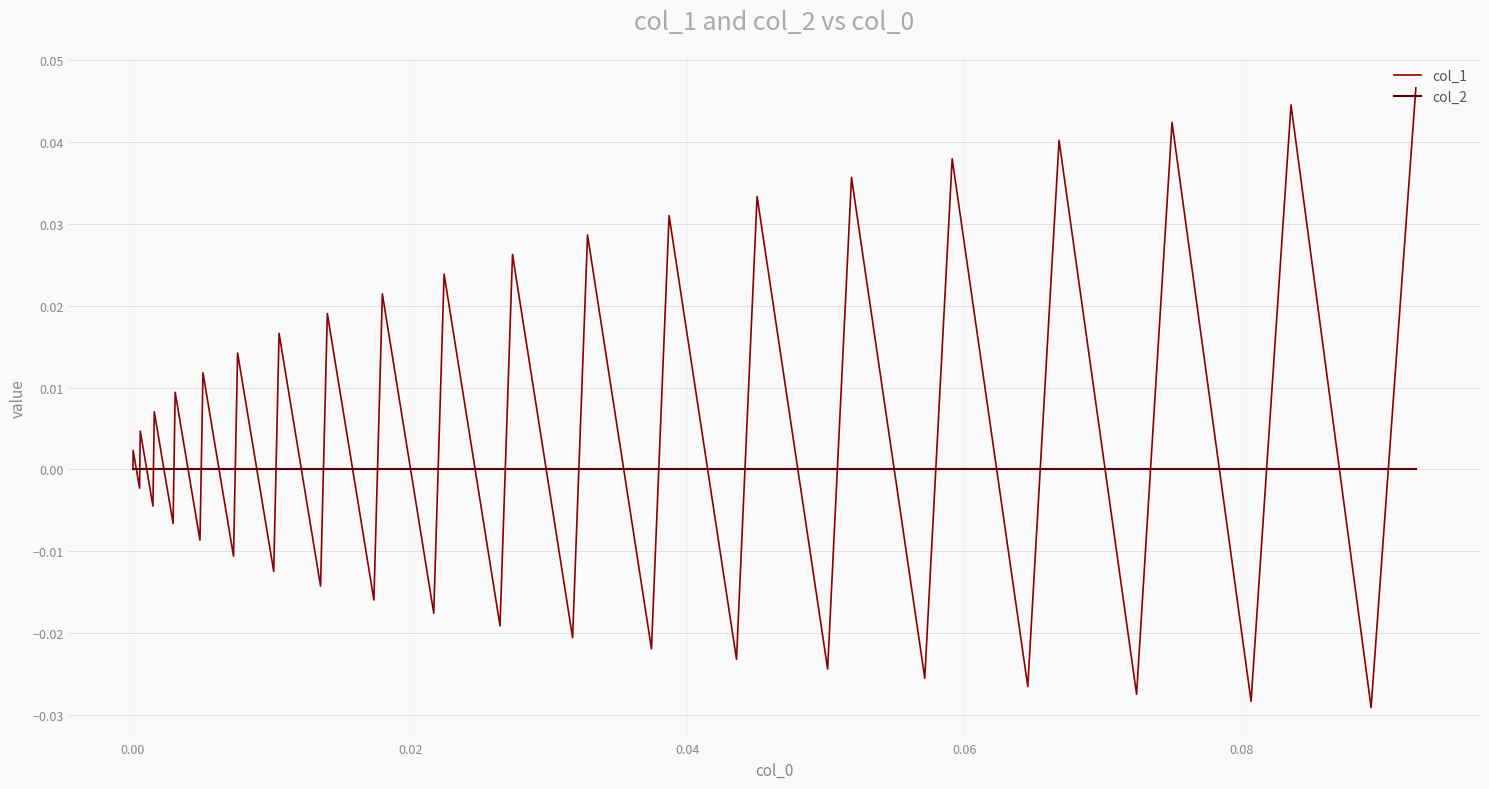

What are all the series names shown in the legend?

col_1, col_2